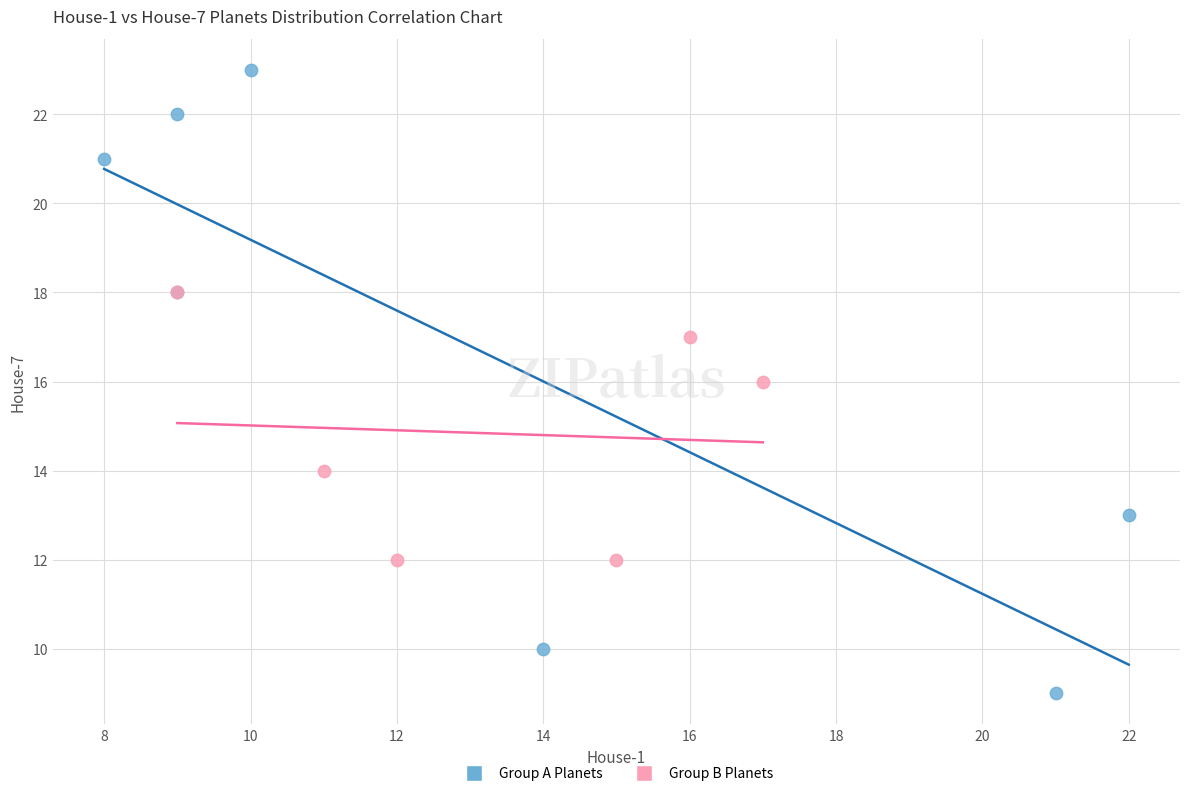

Which series contains the lowest Y value?

Group A Planets